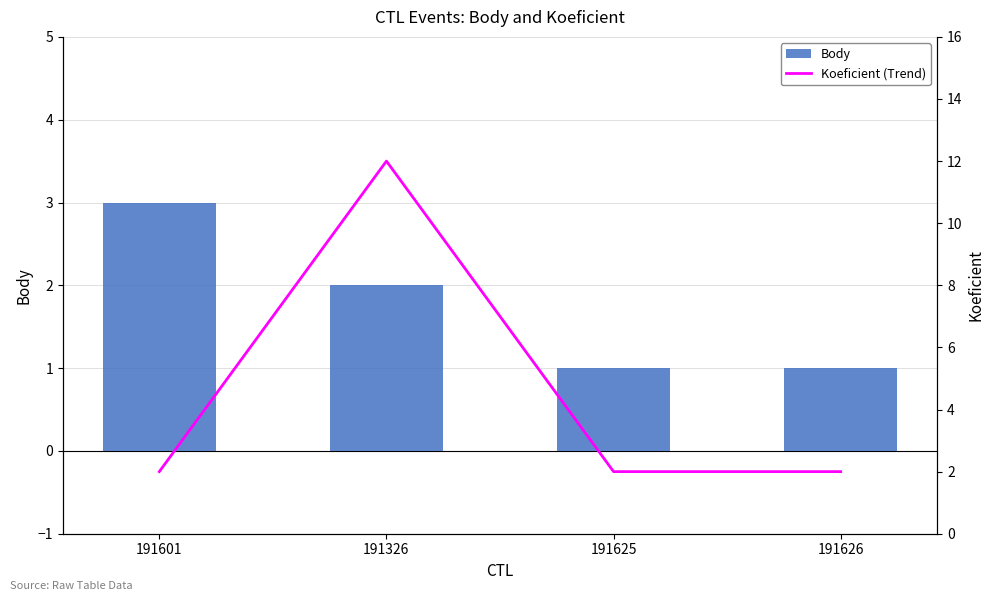

At which label does Body reach its peak?

191601